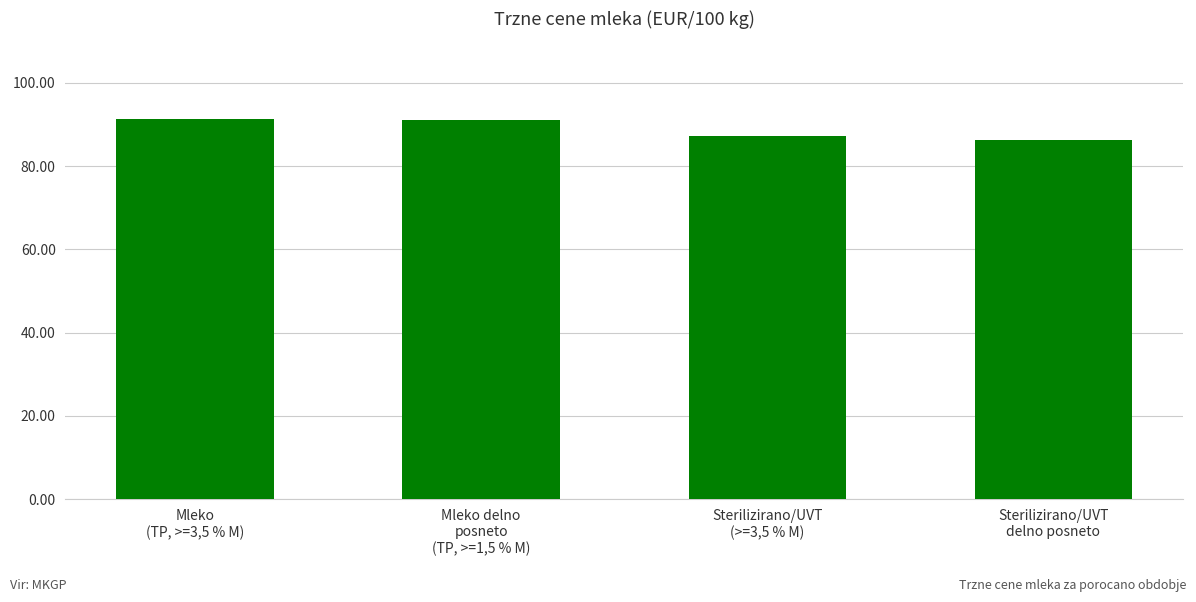

What is the greatest value displayed?

91.5